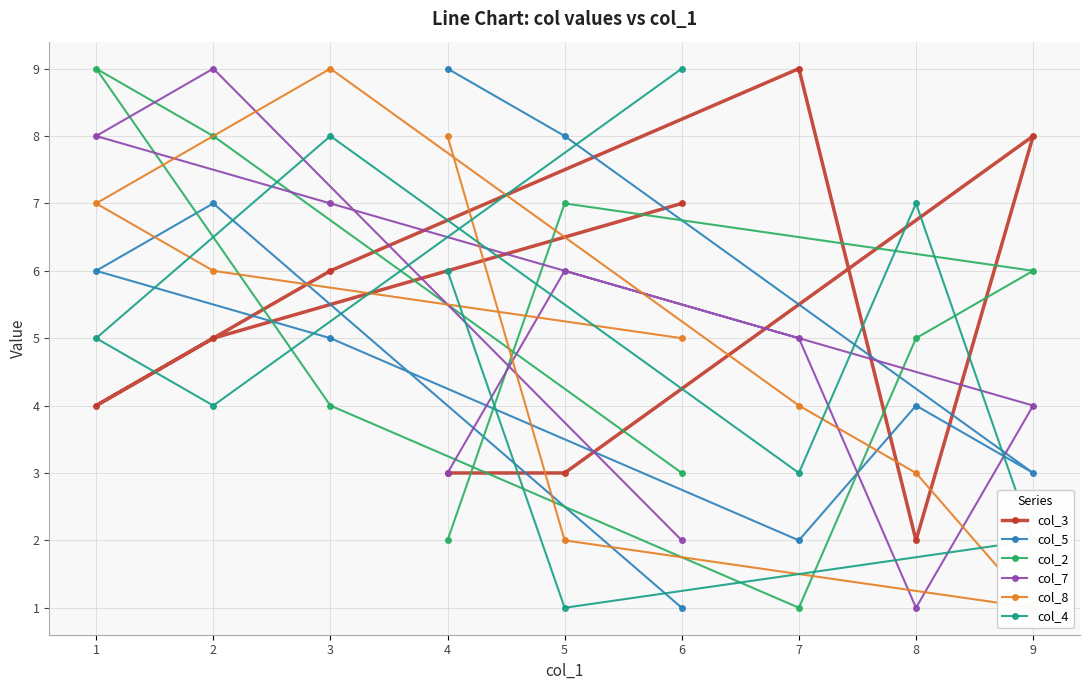

How many col_2 values are between 3 and 7?

5